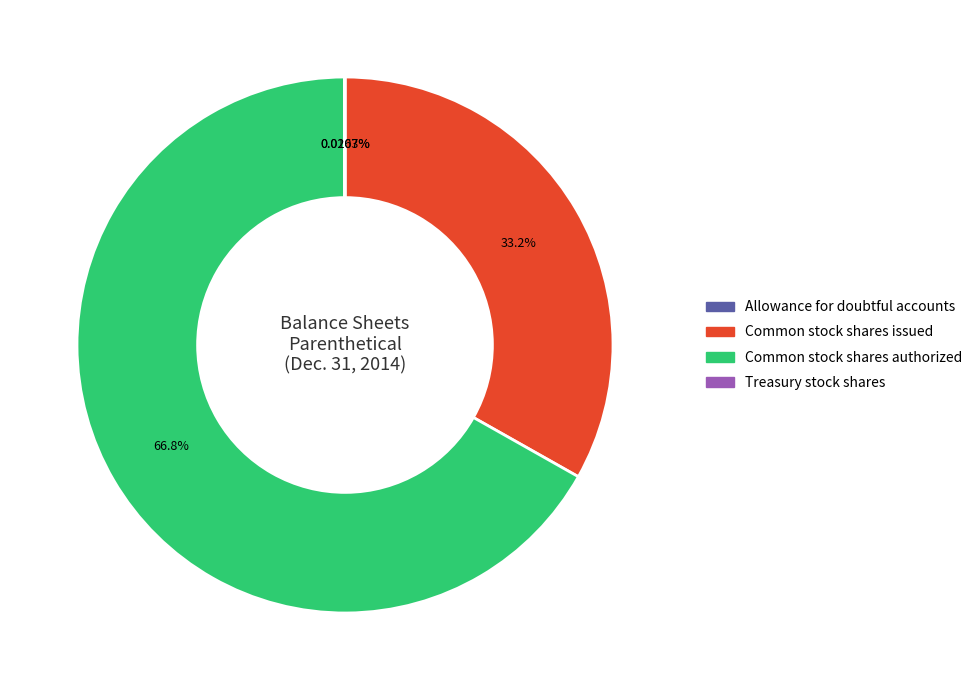

To the nearest percent, what is the average slice percentage?

25%